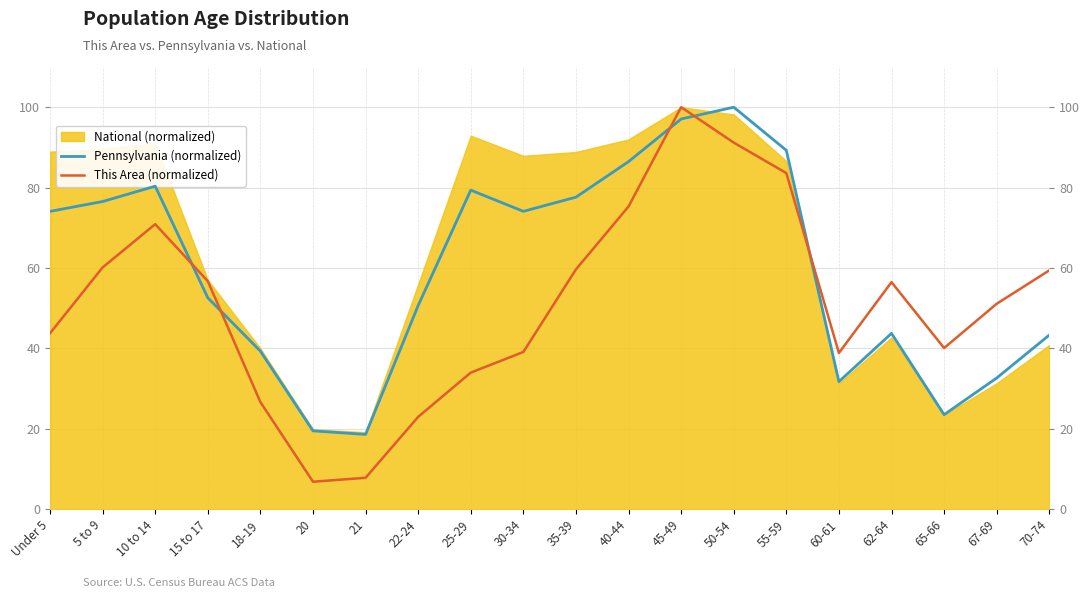

Which series changed the most between 5 to 9 and 22-24?

This Area (normalized)